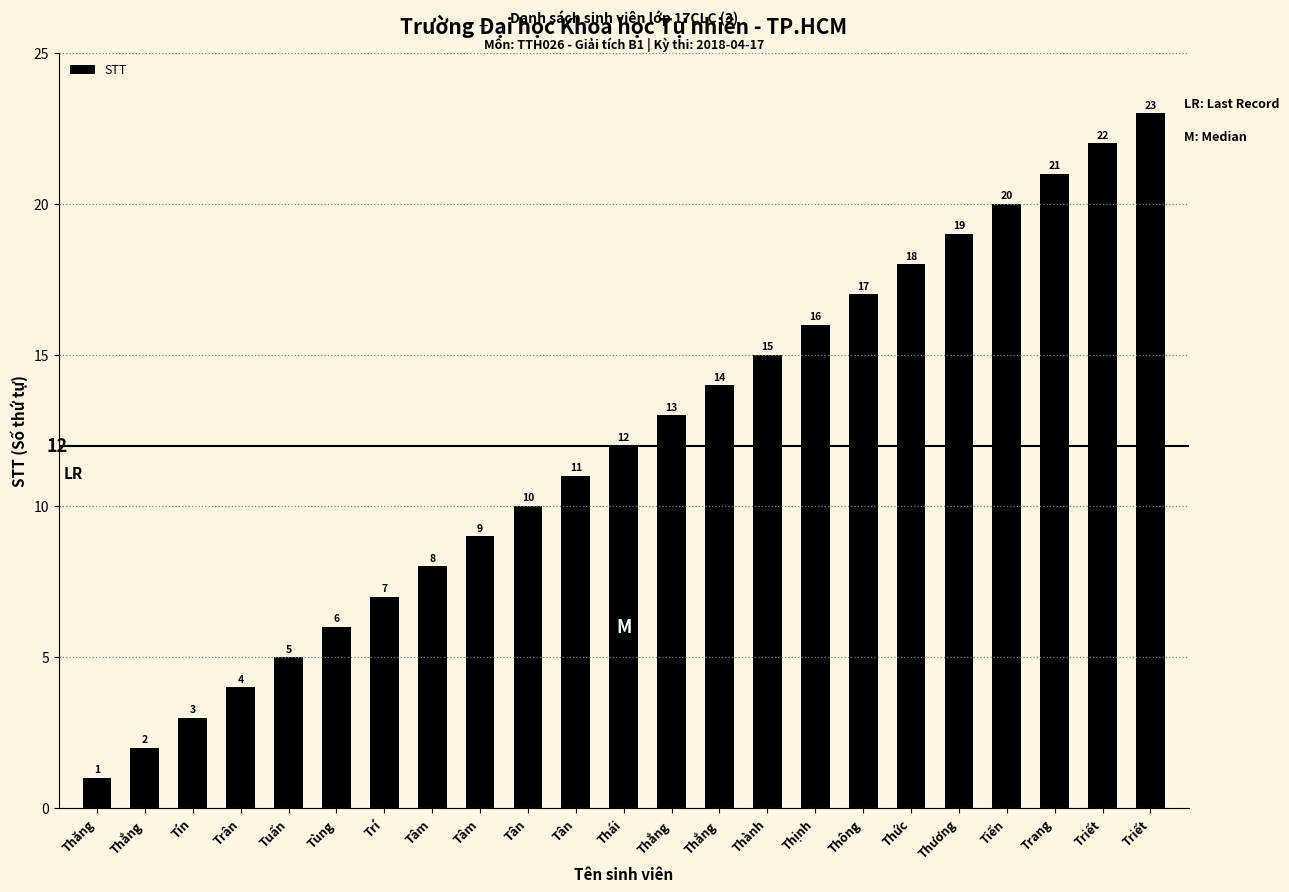

Where does the data first go above 12?

Thắng